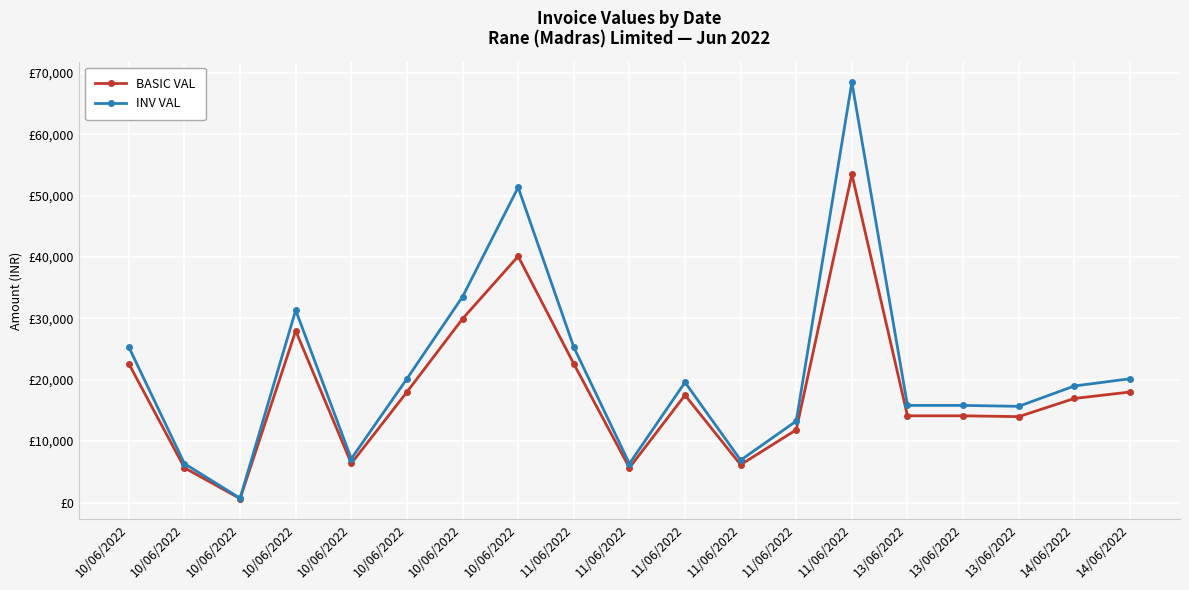

Is this an area chart (filled region under the line)?

No